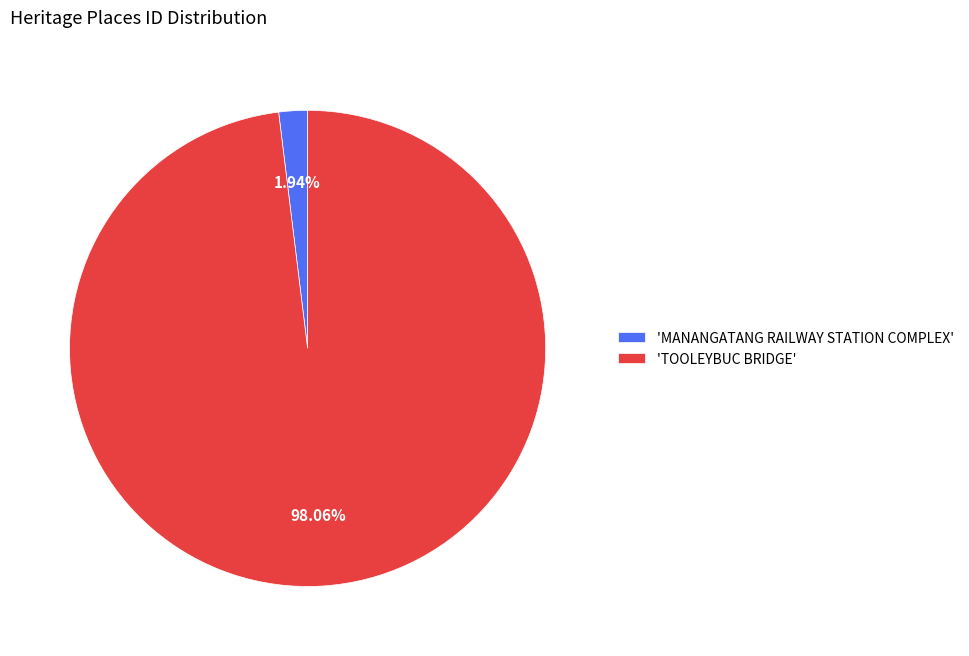

Do 'TOOLEYBUC BRIDGE' and 'MANANGATANG RAILWAY STATION COMPLEX' together represent more than half of the pie?

Yes